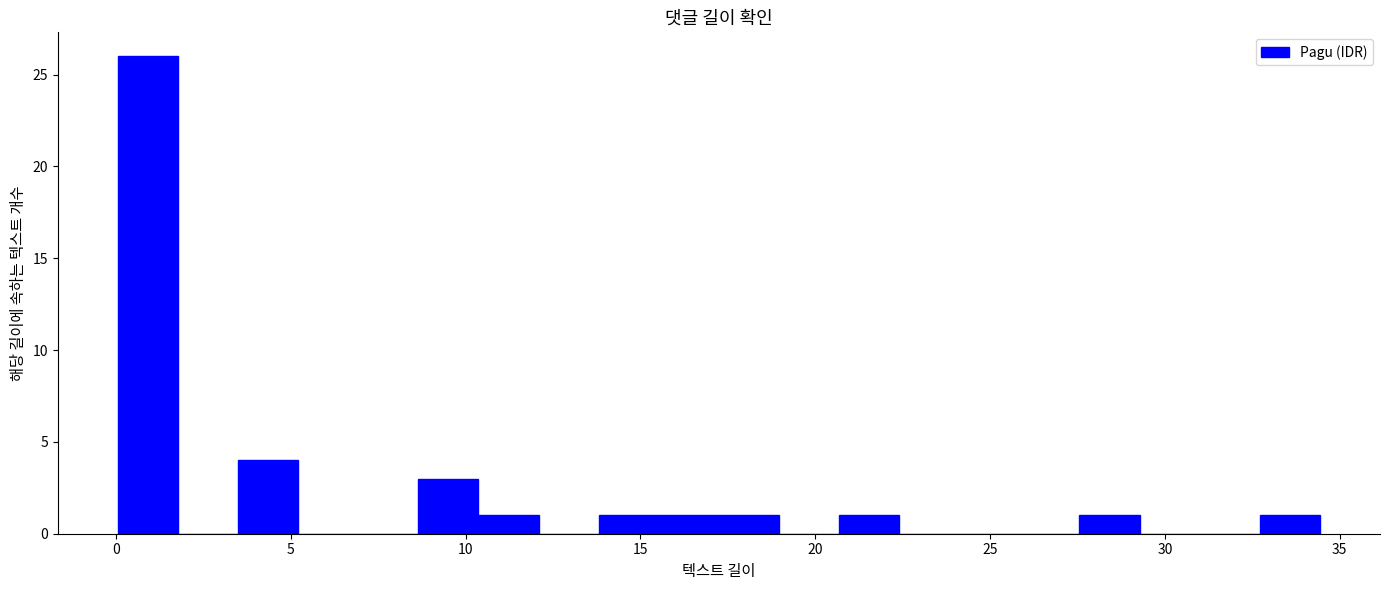

Around what value on the x-axis is the tallest bar? Give the approximate position of its centre, as read against the axis.

1.0